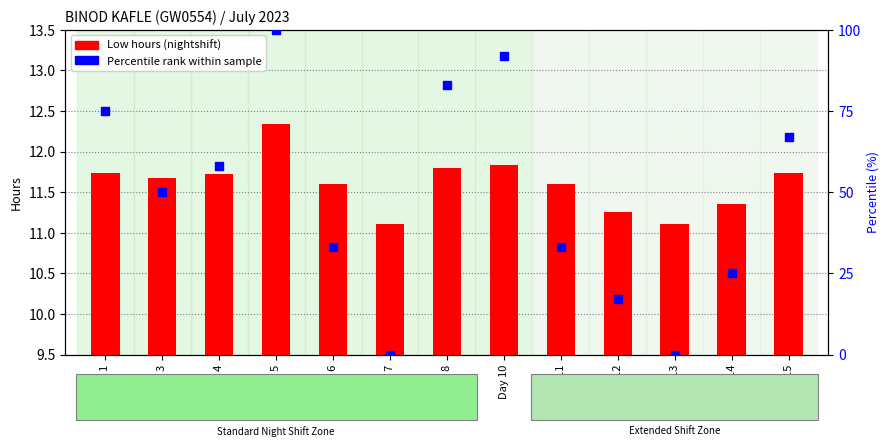

Which series reaches the minimum Y coordinate?

Percentile rank within sample